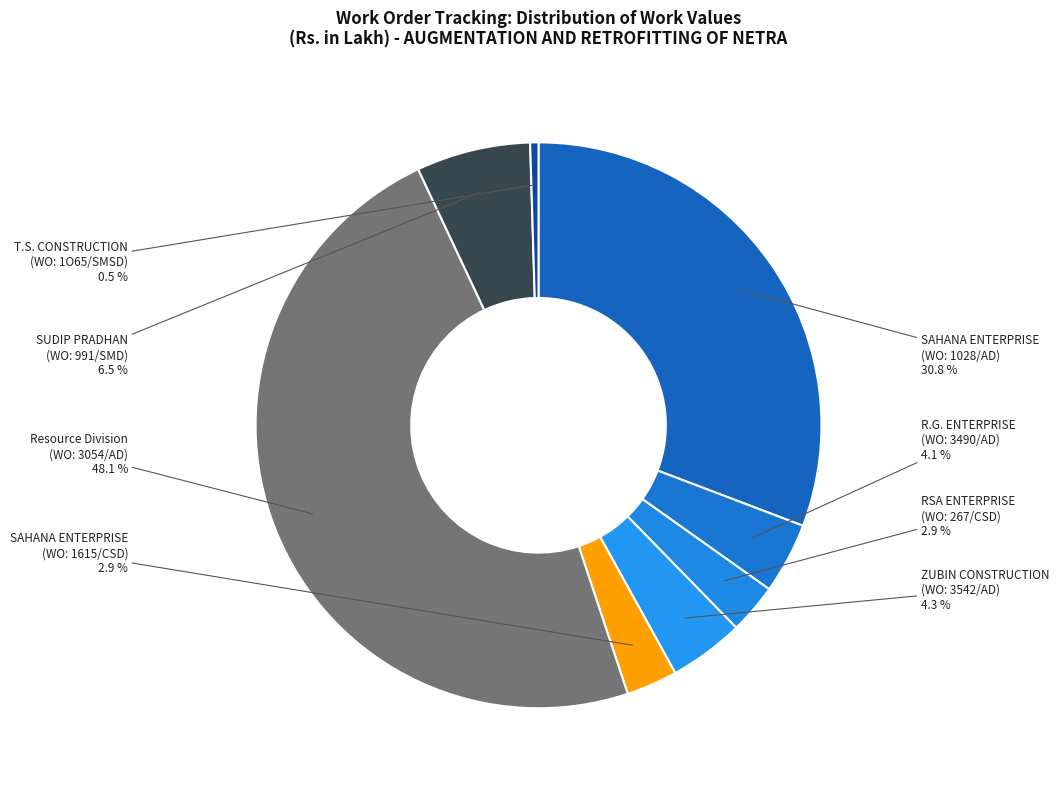

Count the number of slices in the pie.

8